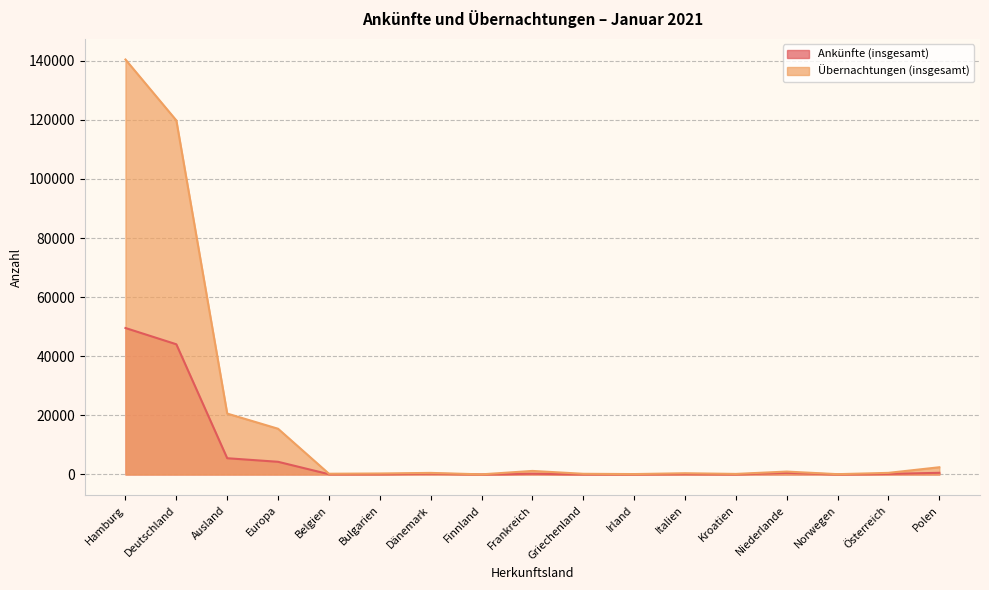

At which label does Übernachtungen (insgesamt) reach its minimum?

Finnland